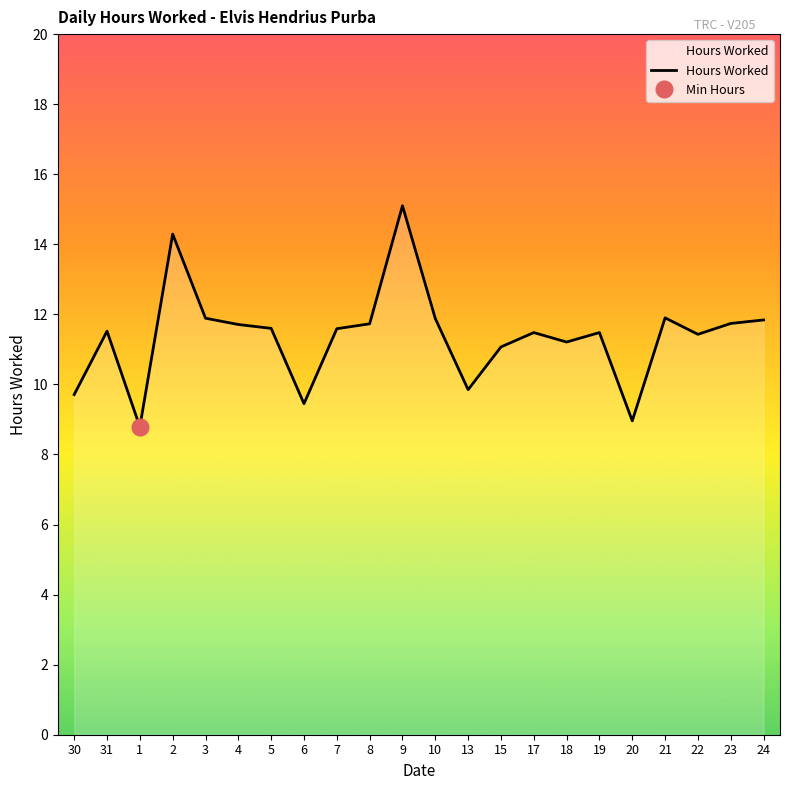

What is the label of the 10th point from the right?

13